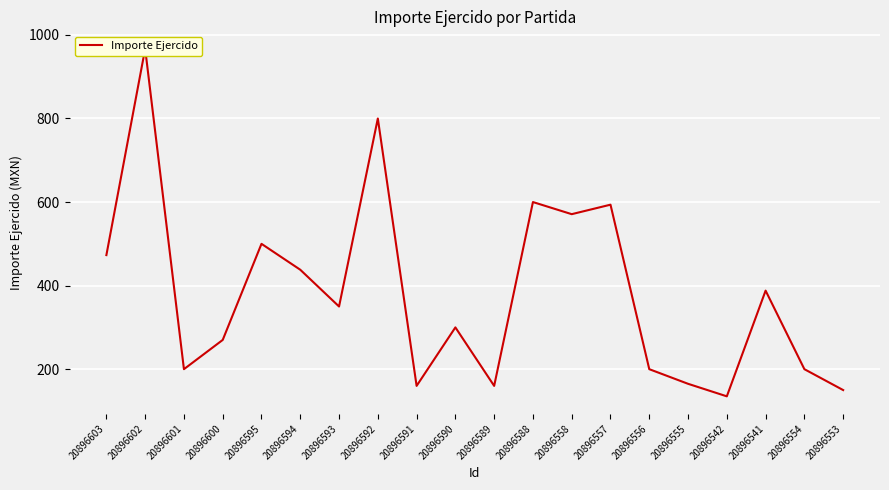

Which has a higher value, 20896592 or 20896557?

20896592